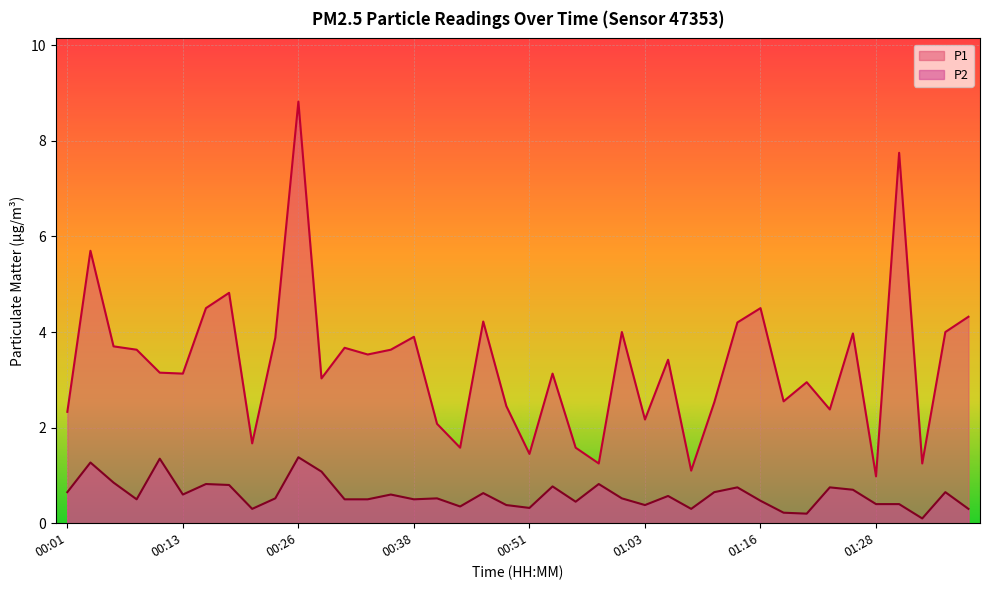

What is the minimum value for P2?

0.1